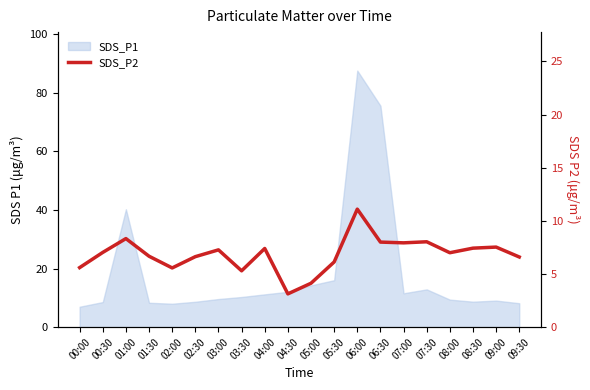

What position from the left is 09:30?

20